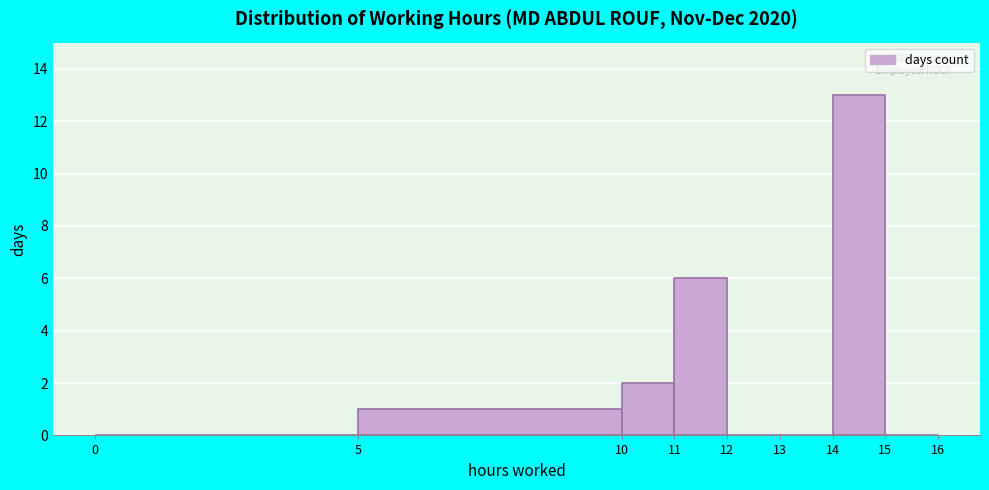

Reading left to right, list every bar in this chart as the range it spans on the x-axis followed by its height. The values are not printed on the chart, so give them approximately, as read against the axis.

0 to 5: 0
5 to 10: 1
10 to 11: 2
11 to 12: 6
12 to 13: 0
13 to 14: 0
14 to 15: 13
15 to 16: 0